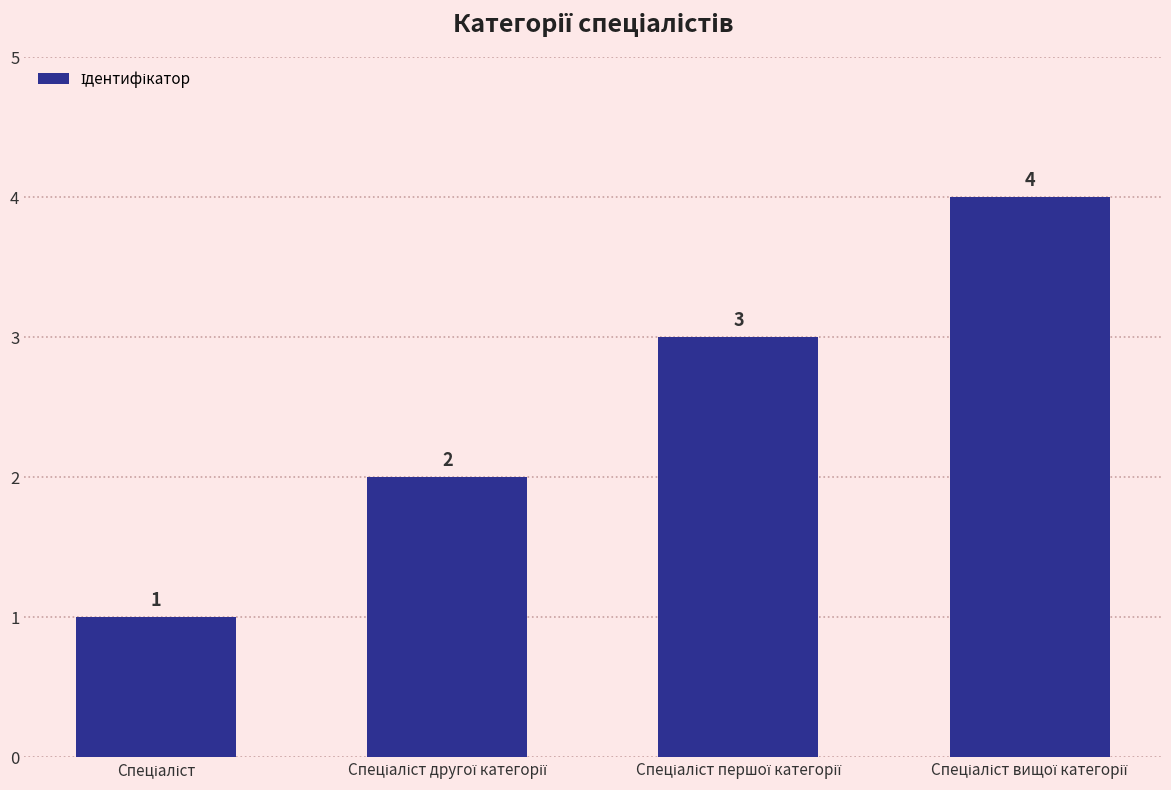

What is the value of the 3rd bar from the left?

3